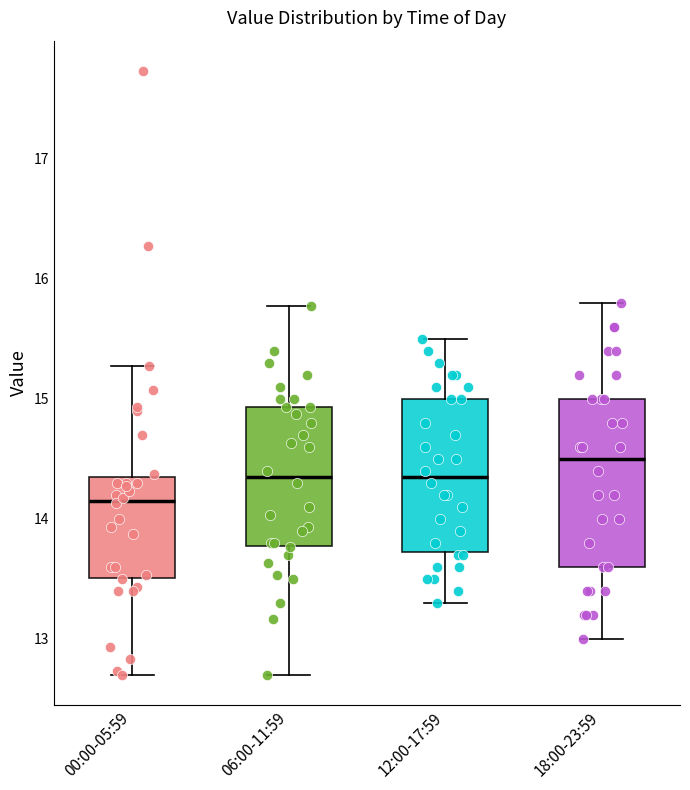

Reading left to right, transcribe this box plot: for each box, give where its median line is, the range the box spans, and where its two whiskers end, as read against the y-axis. The values are not printed on the chart, so give them approximately, as read against the axis.

00:00-05:59: median 14.2, box 13.5 to 14.4, whiskers 12.7 to 15.3
06:00-11:59: median 14.4, box 13.8 to 14.9, whiskers 12.7 to 15.8
12:00-17:59: median 14.4, box 13.7 to 15.0, whiskers 13.3 to 15.5
18:00-23:59: median 14.5, box 13.6 to 15.0, whiskers 13.0 to 15.8